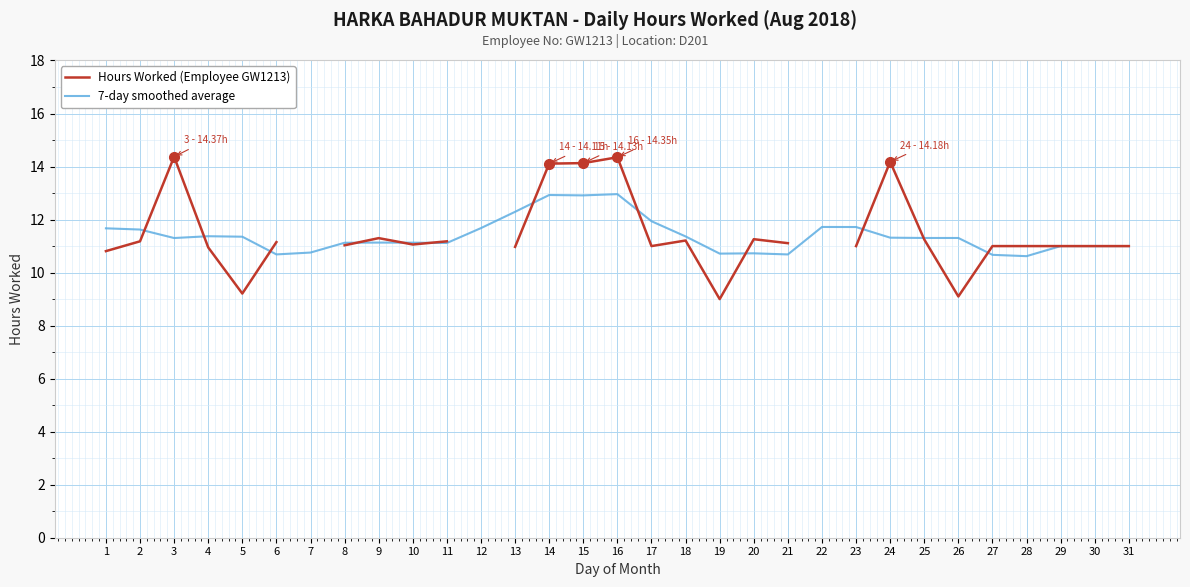

Where is 7-day smoothed average nearest to the value 11?

29